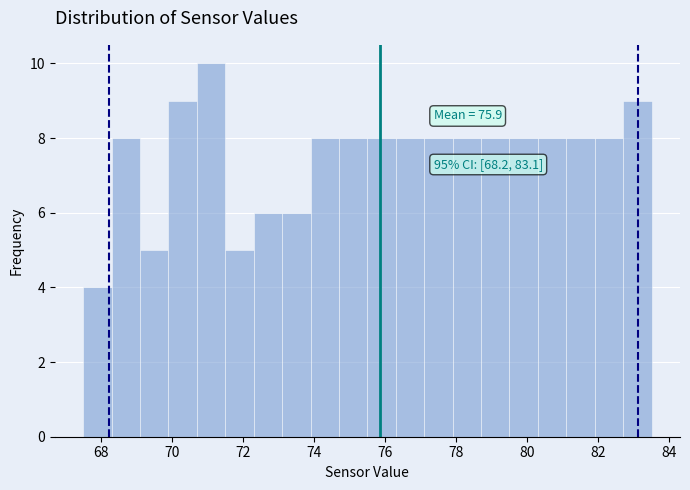

Over which range of the x-axis is the bar tallest?

70.7 to 71.5